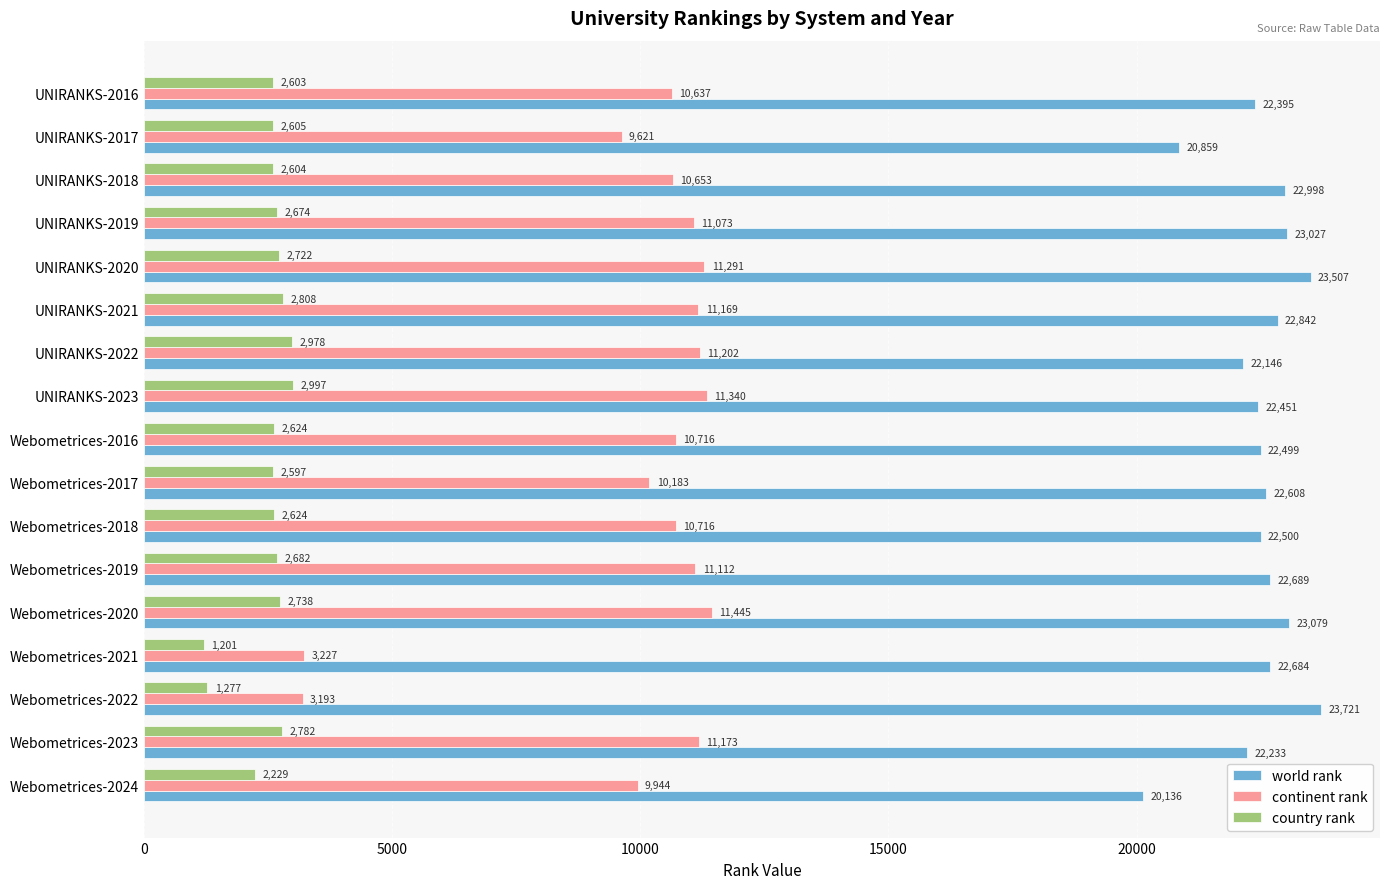

What is the average value of the continent rank series?

9923